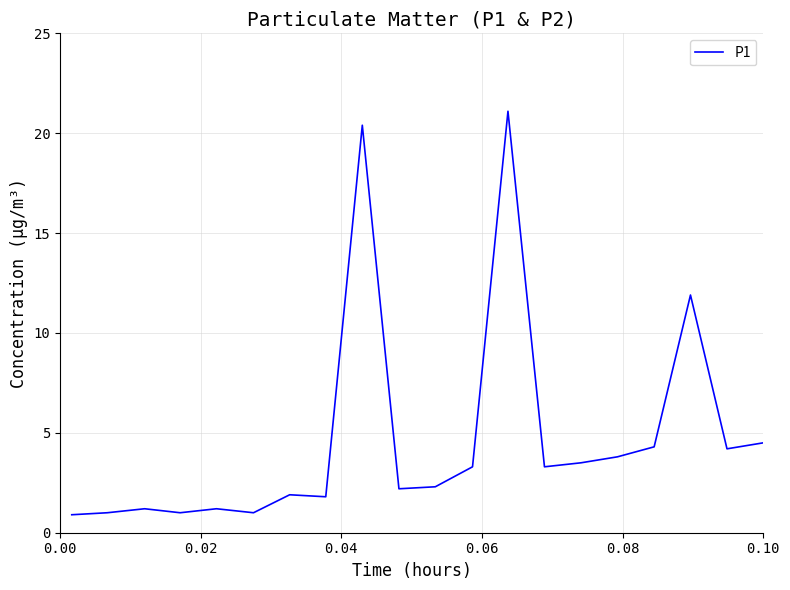

What is the smallest value displayed?

0.9